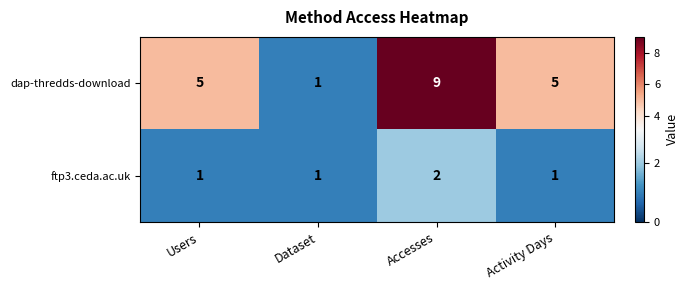

What is the maximum value for dap-thredds-download?

9